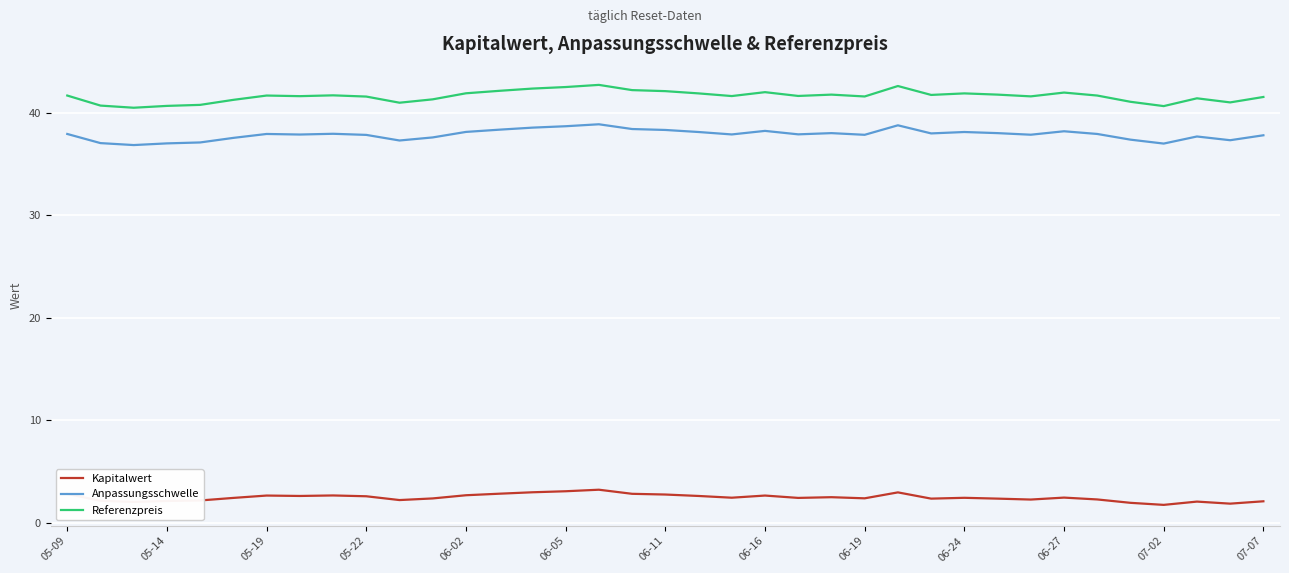

What is the minimum value for Kapitalwert?

1.7